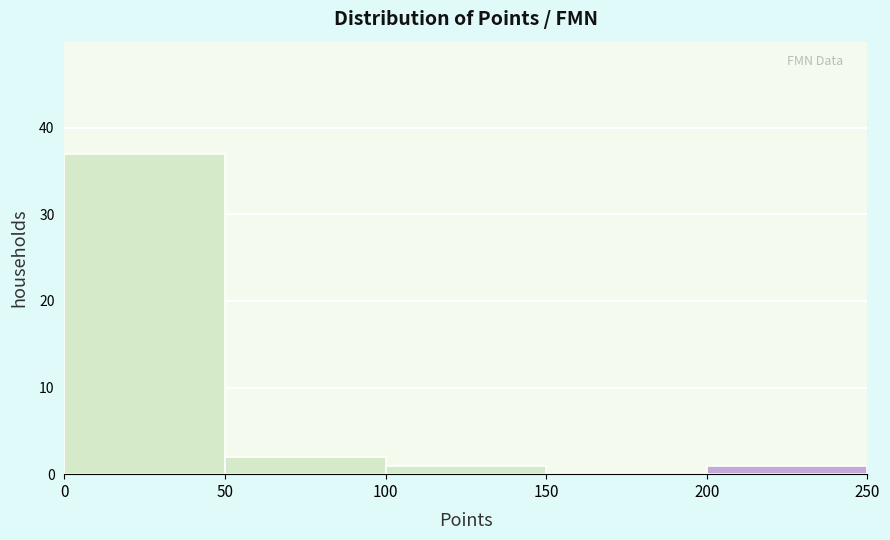

Reading left to right, list every bar in this chart as the range it spans on the x-axis followed by its height. The values are not printed on the chart, so give them approximately, as read against the axis.

0 to 50: 37
50 to 100: 2
100 to 150: 1
150 to 200: 0
200 to 250: 1